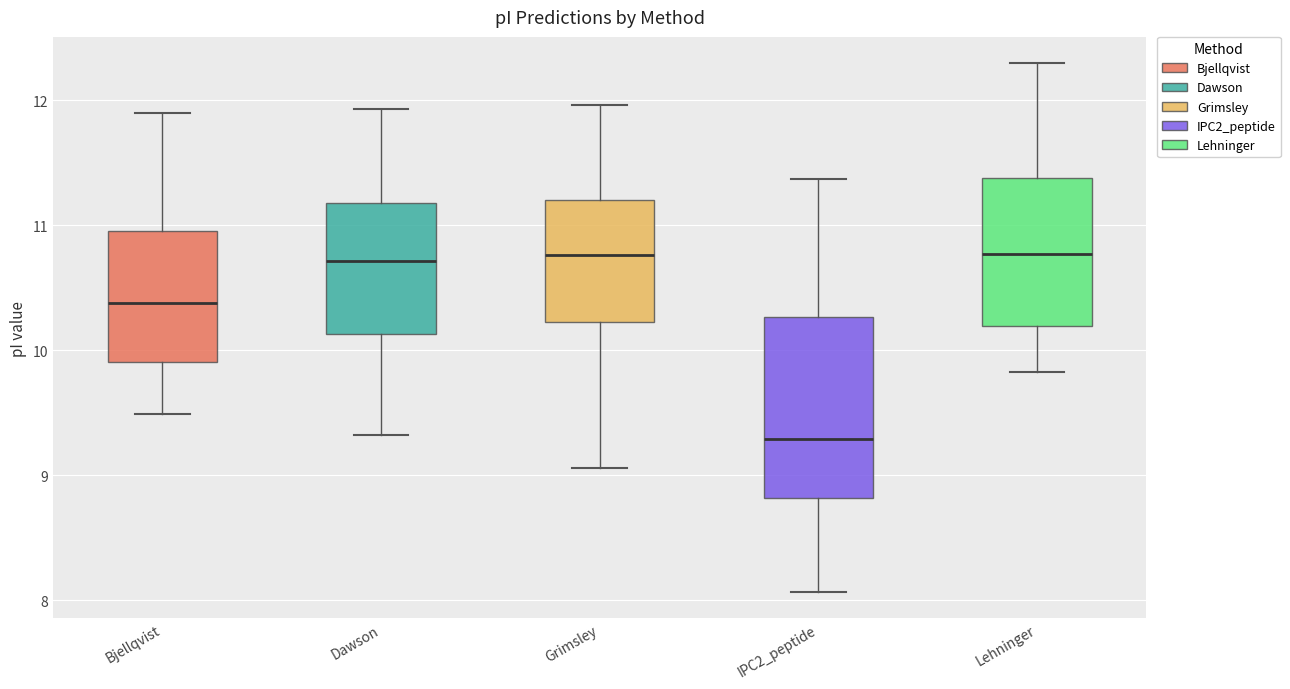

Comparing the boxes themselves (not the whiskers), which one is the tallest?

IPC2_peptide